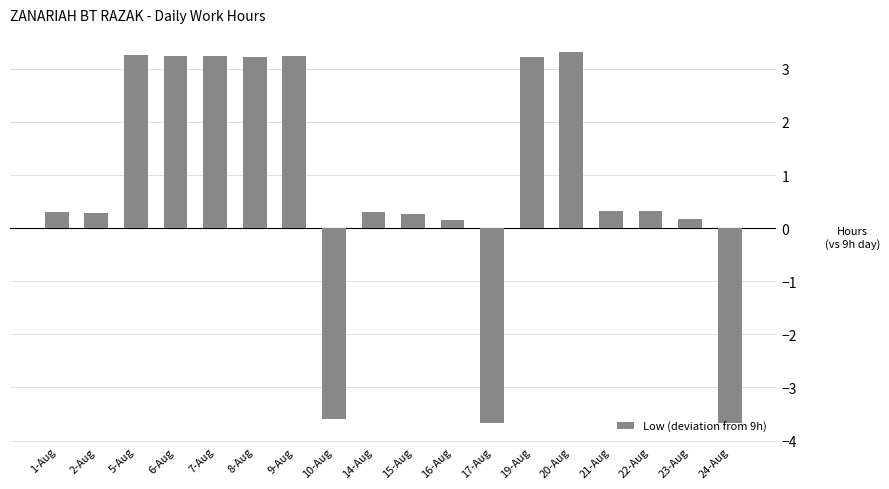

What is the change in value from 1-Aug to 8-Aug?

+2.9